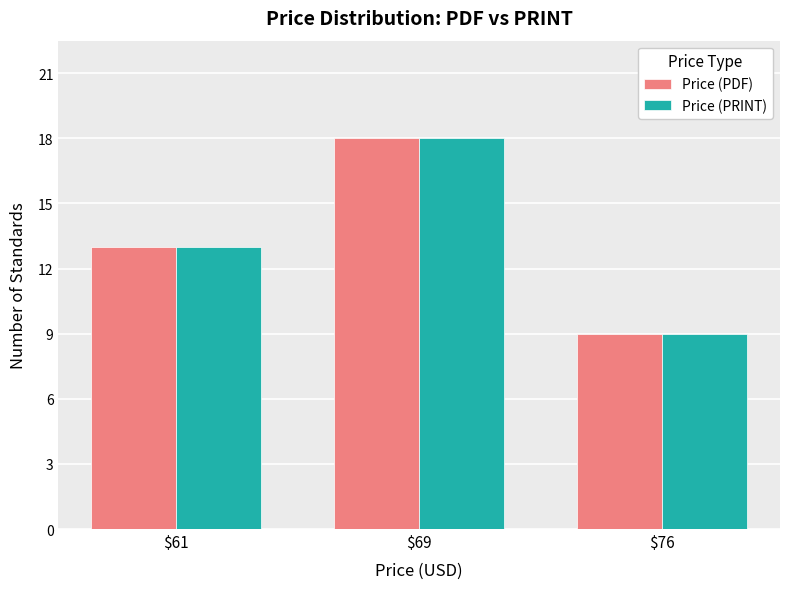

Does the chart contain any negative values?

No